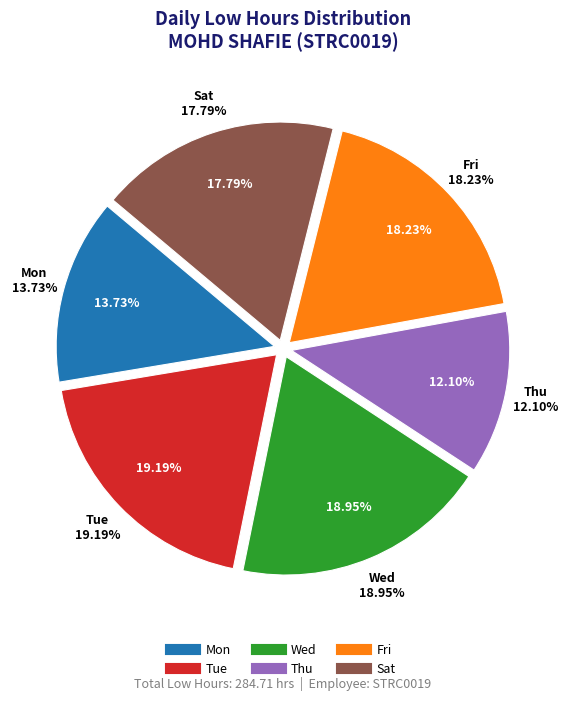

Does 11-Thu represent more than half of the total?

No